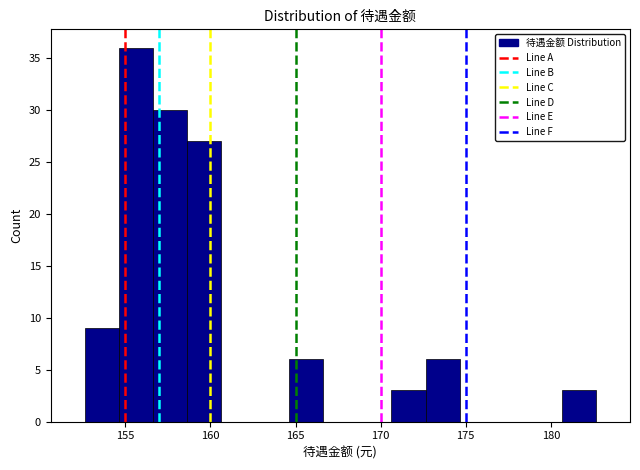

Reading left to right, transcribe this chart: for each bar, give the range it covers on the x-axis and its height. Neither the bar edges nor the heights are printed on the chart, so give them approximately, as read against the axes.

152.5 to 154.5: 9
154.5 to 156.5: 36
156.5 to 158.5: 30
158.5 to 160.5: 27
160.5 to 162.5: 0
162.5 to 164.5: 0
164.5 to 166.5: 6
166.5 to 168.5: 0
168.5 to 170.5: 0
170.5 to 172.5: 3
172.5 to 174.5: 6
174.5 to 176.5: 0
176.5 to 178.5: 0
178.5 to 180.5: 0
180.5 to 182.5: 3